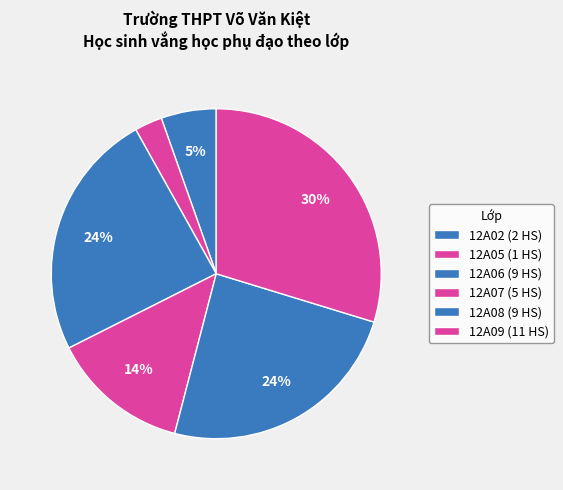

To the nearest percent, what is the average slice percentage?

17%